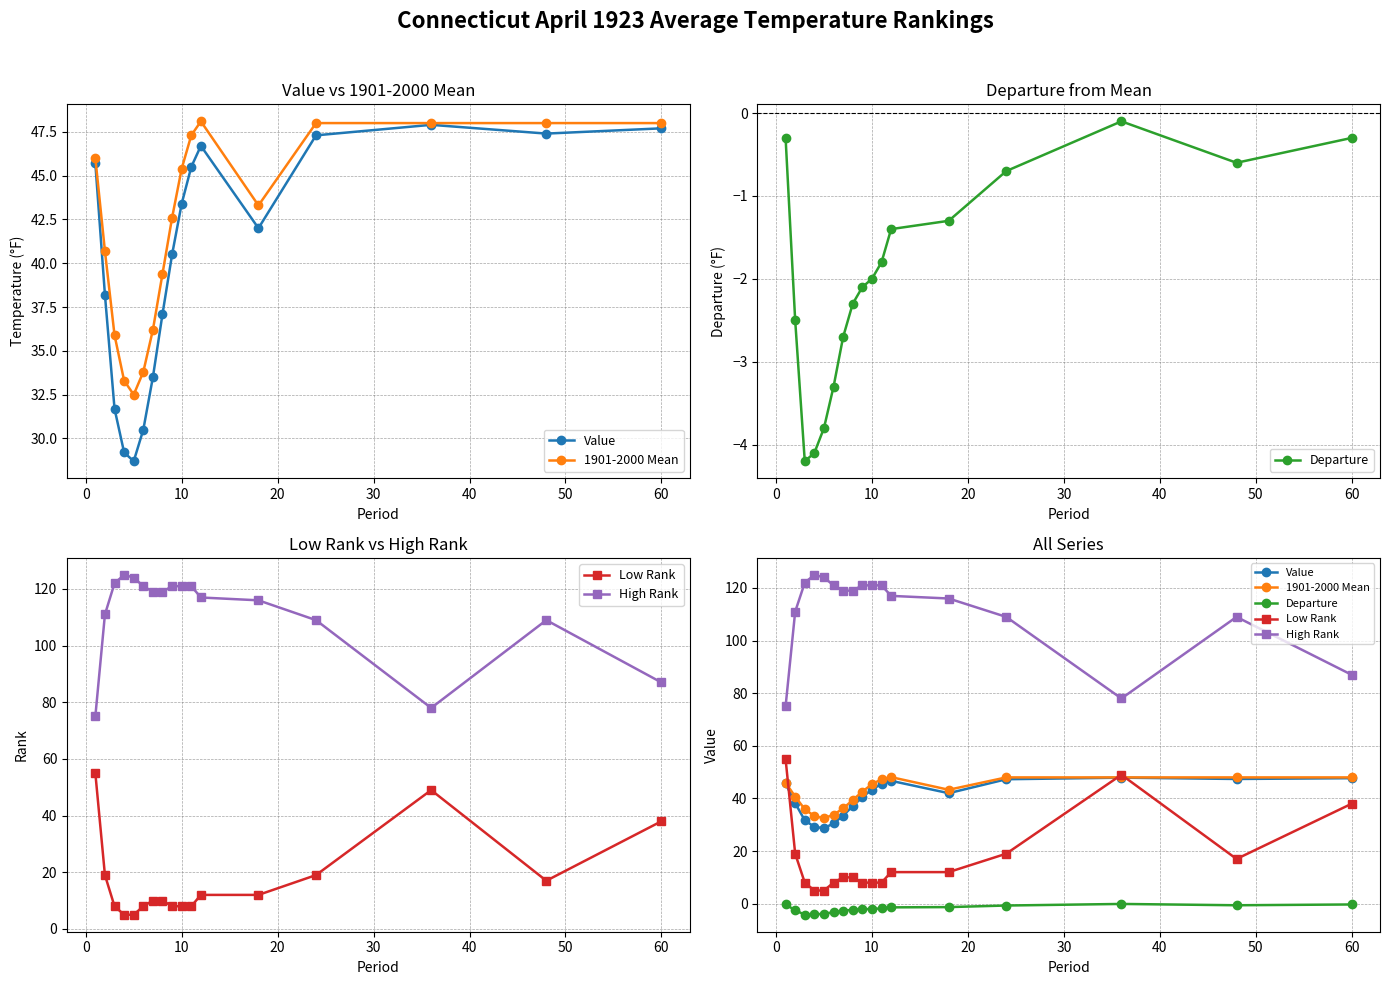

In 1901-2000 Mean, how many points are higher than both neighbors (excluding endpoints)?

1